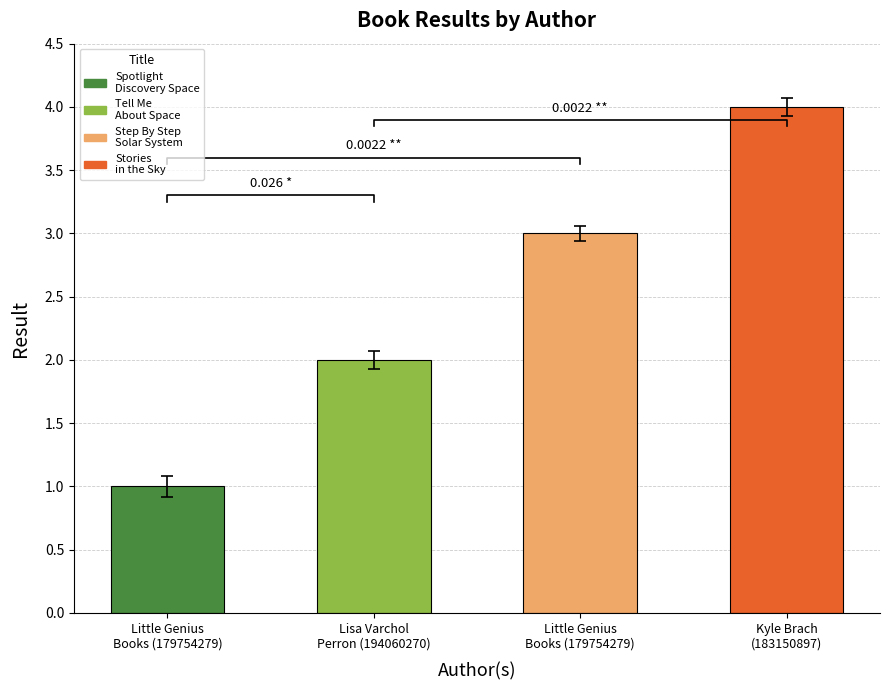

What is the approximate value at Little Genius
Books (179754279)?

3